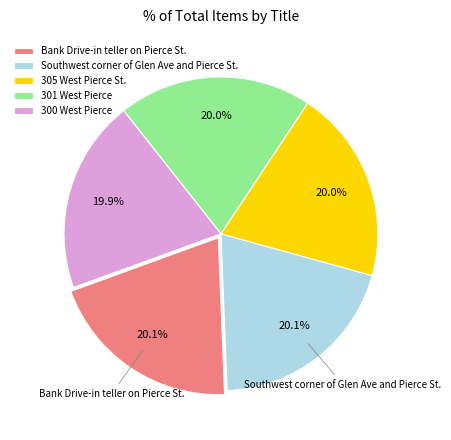

What portion of the pie excludes Southwest corner of Glen Ave and Pierce St.?

79.9%